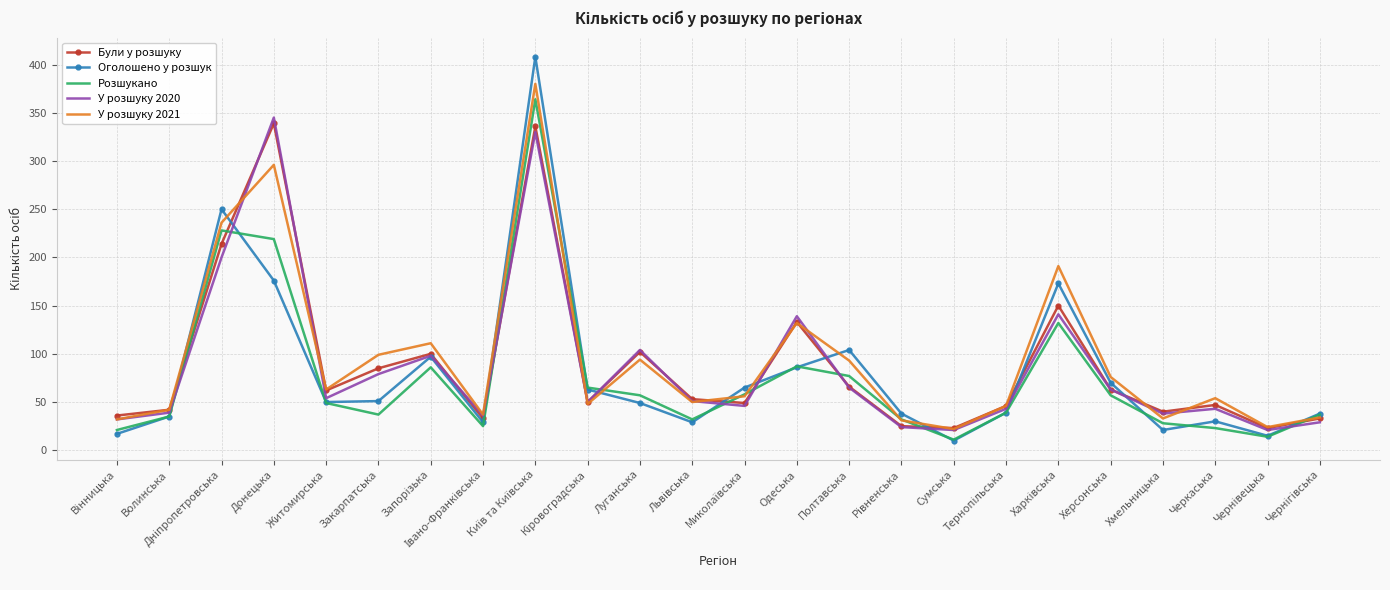

How many series are shown in this chart?

5